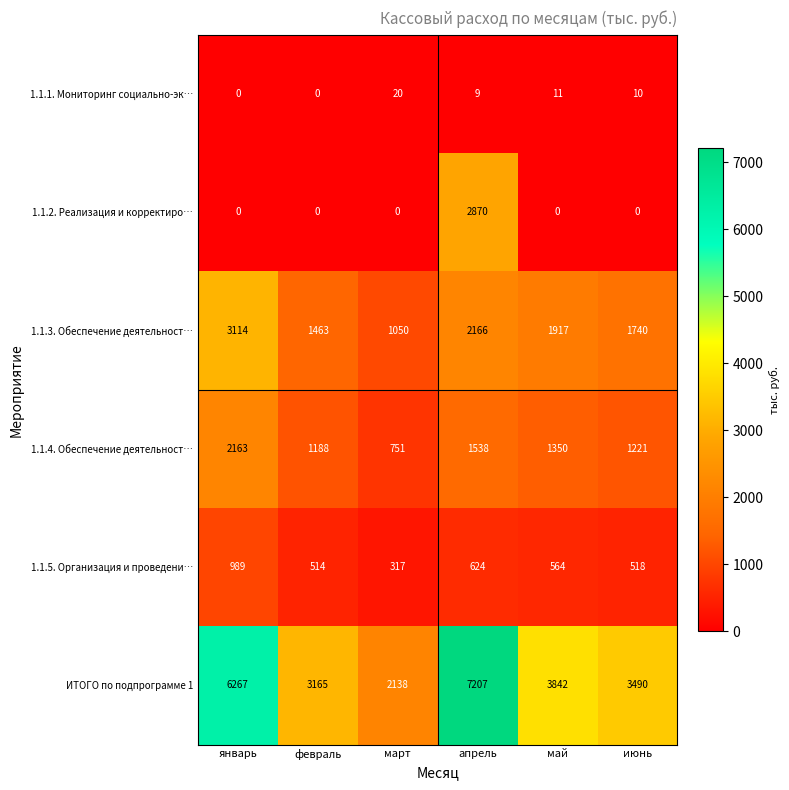

What is the maximum value shown in the chart?

7207